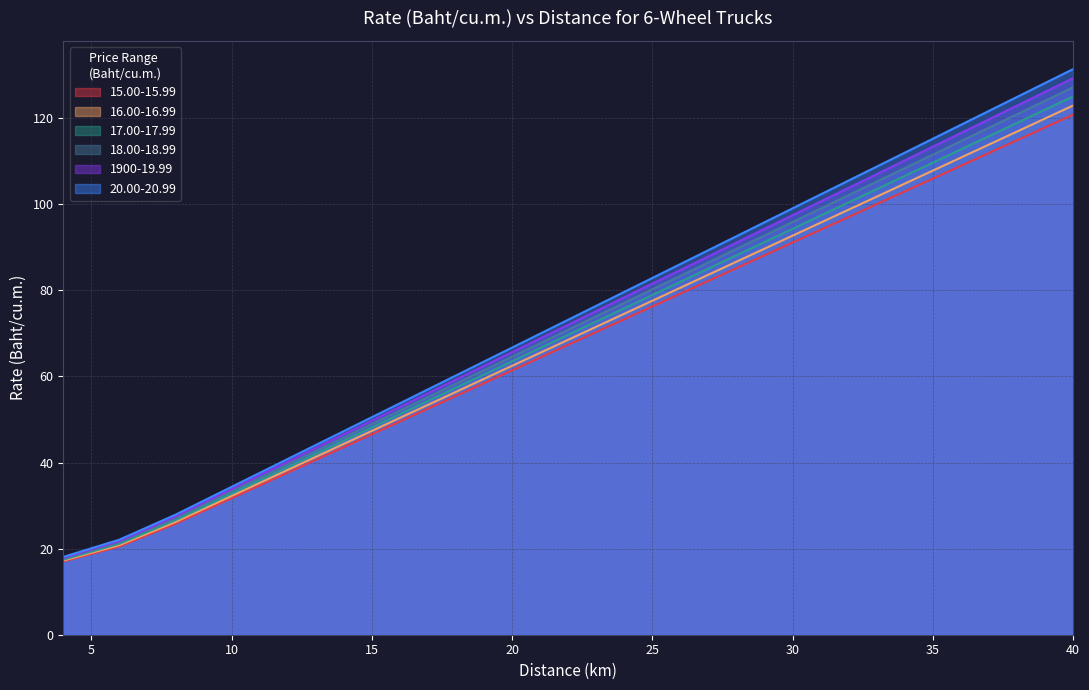

List the series in order of their overall mean, highest first.

20.00-20.99, 1900-19.99, 18.00-18.99, 17.00-17.99, 16.00-16.99, 15.00-15.99